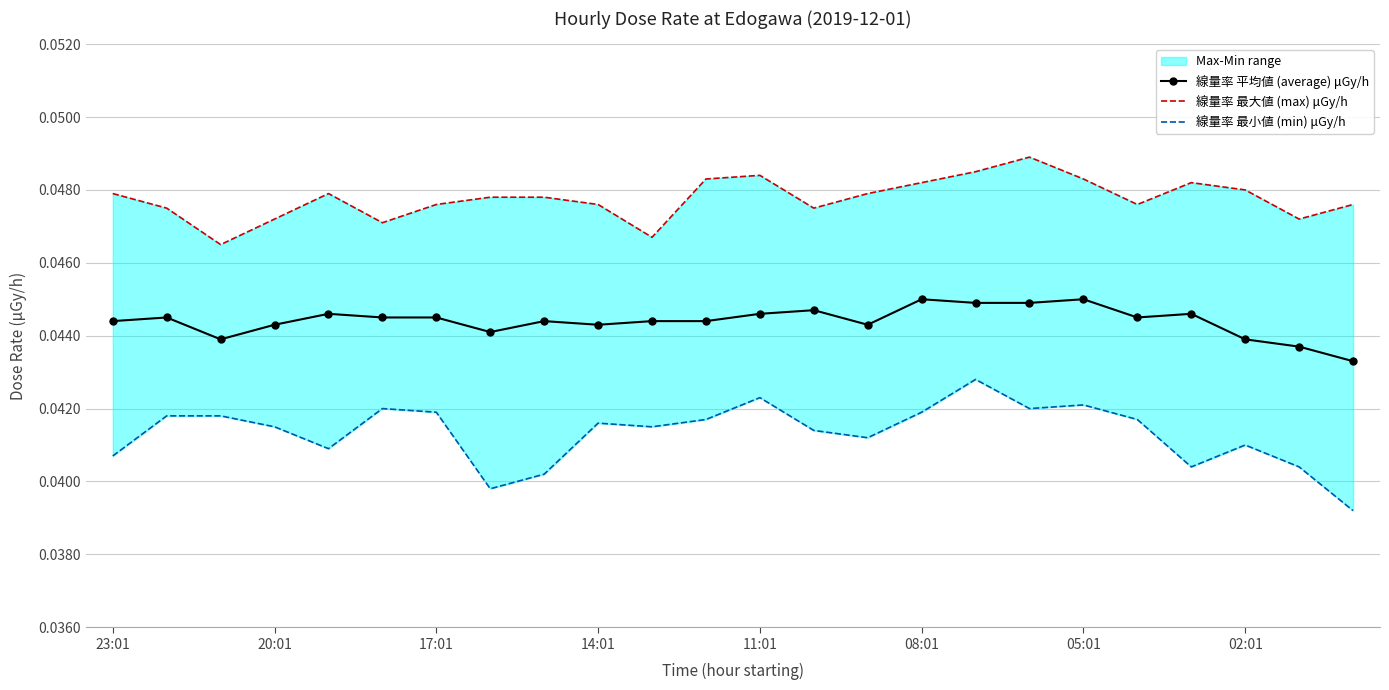

Is it true that 線量率 平均値 (average) μGy/h equals 0.0 at 11?

True